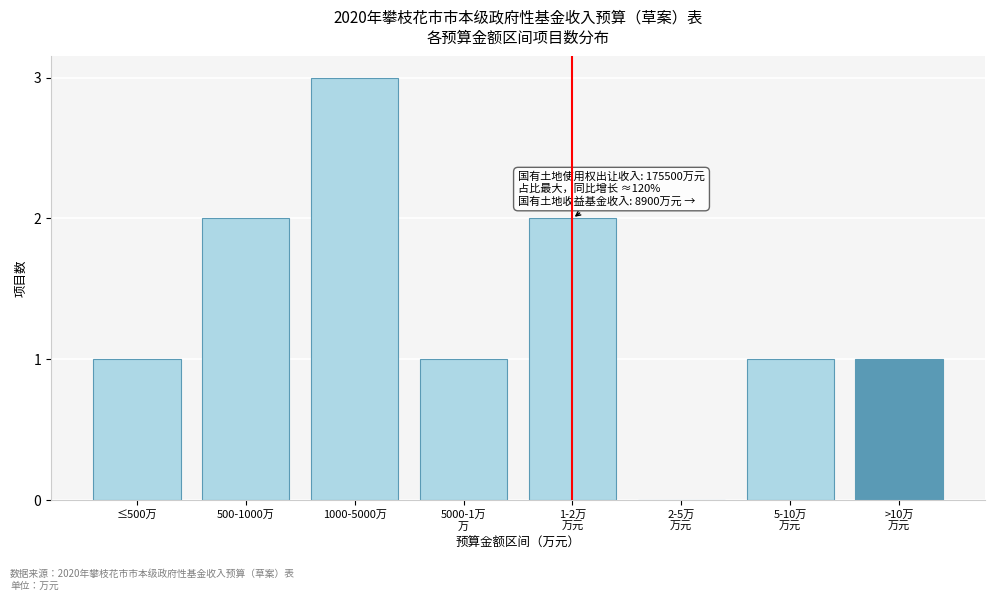

What is the sum of all values?

11